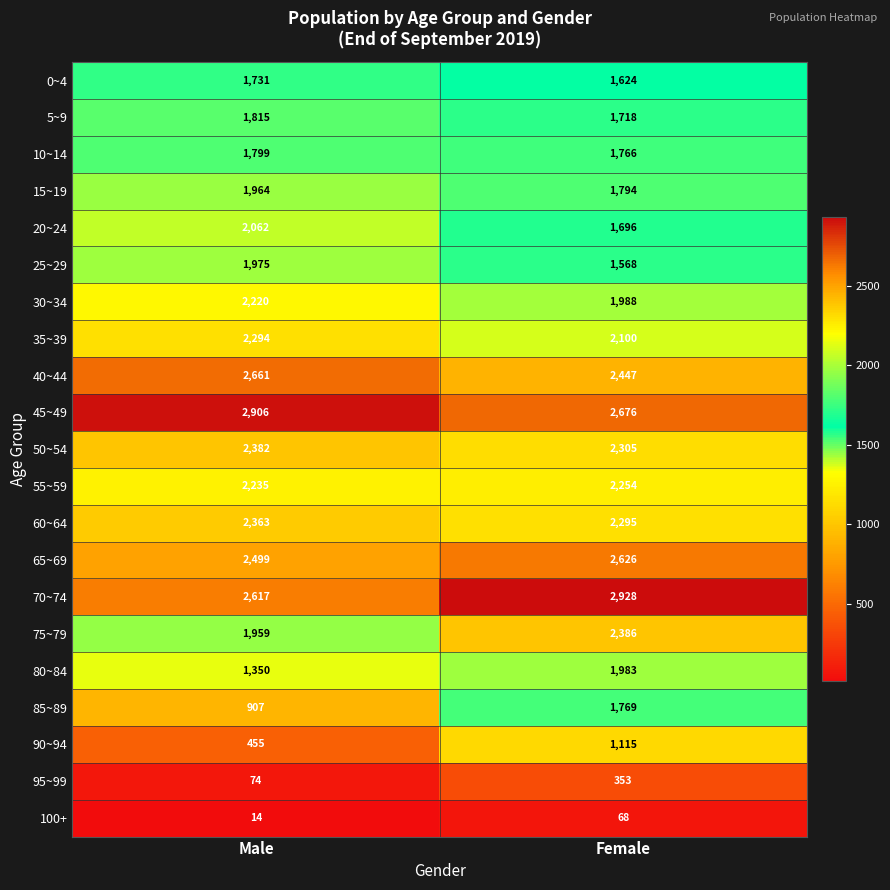

The value of 0~4 at Male is 1731. True or false?

True